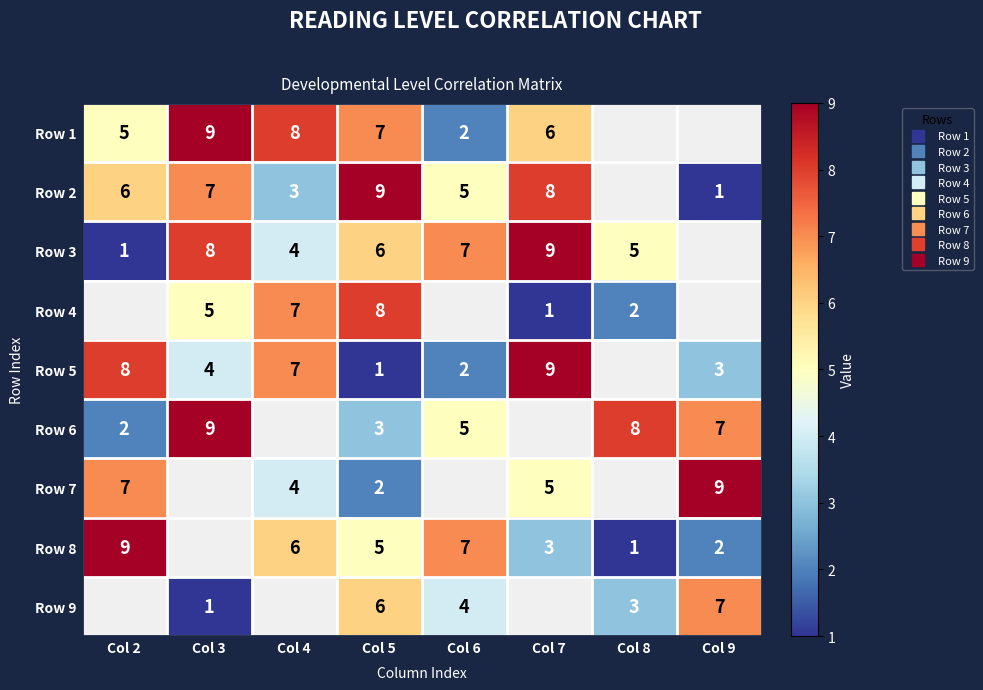

Is it true that Row 8 equals 4.4 at Col 7?

False